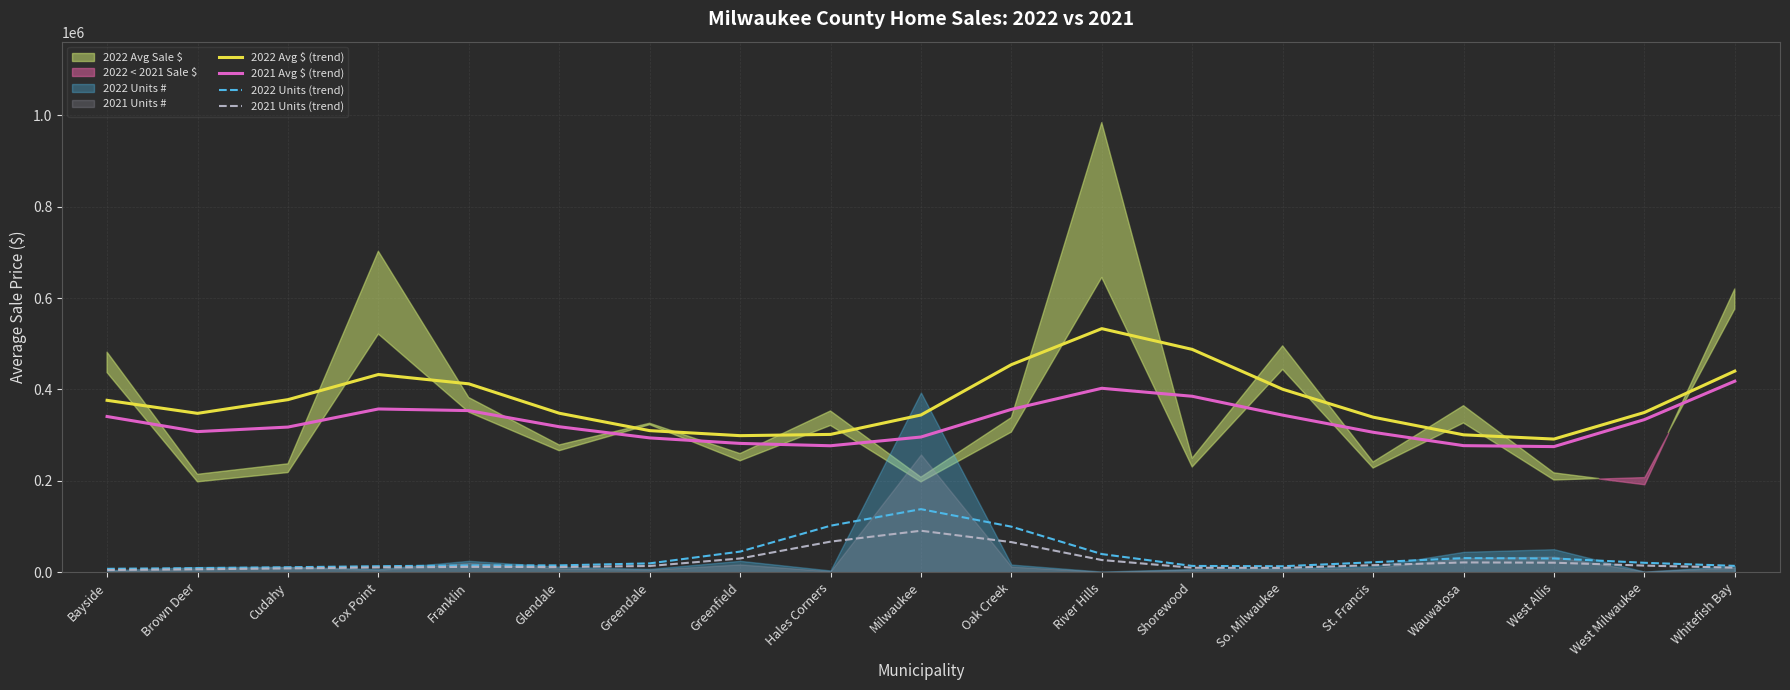

Is the value of 2021 Units (trend) at Whitefish Bay greater than the value of 2022 Units (trend) at Hales Corners?

No